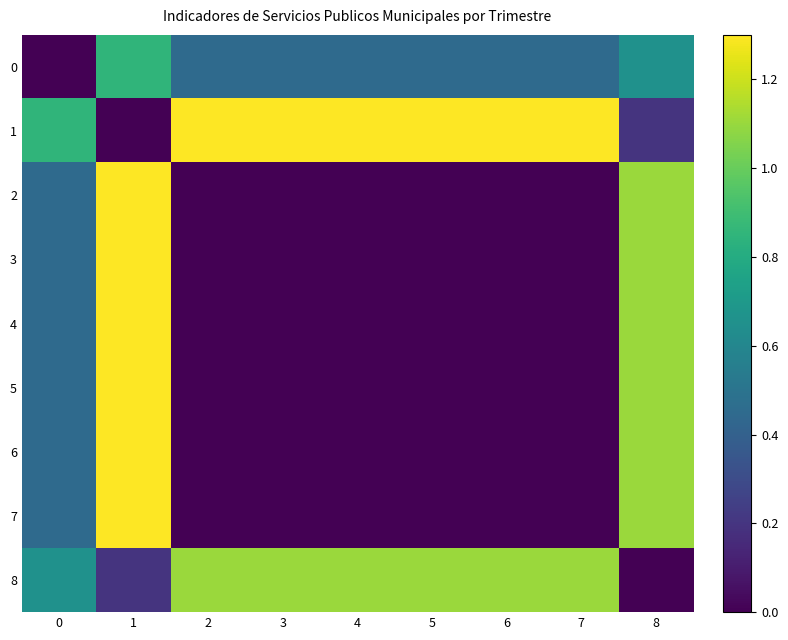

Count the number of data series in this chart.

9